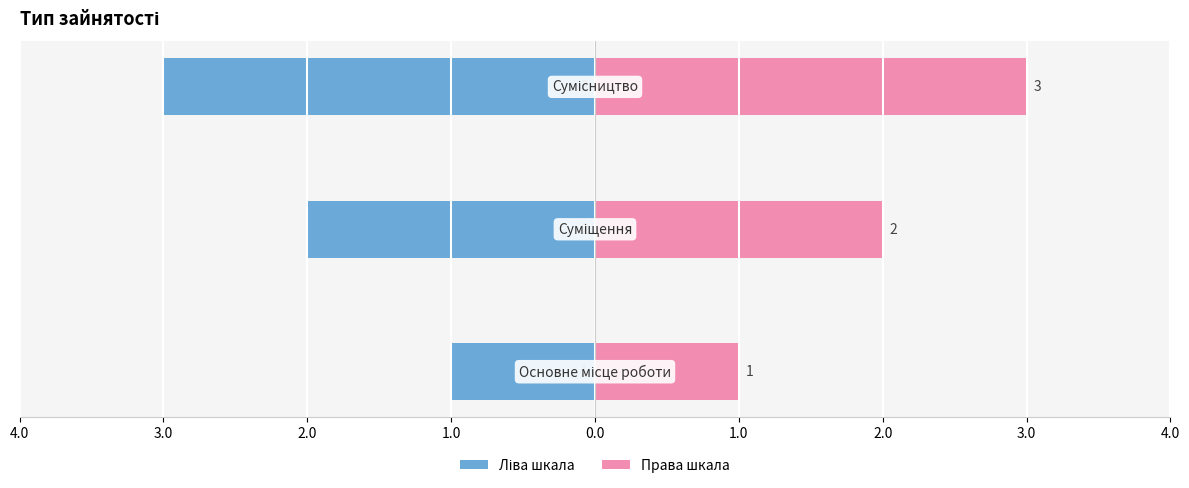

Which series has the largest range (max minus min)?

Ліва шкала